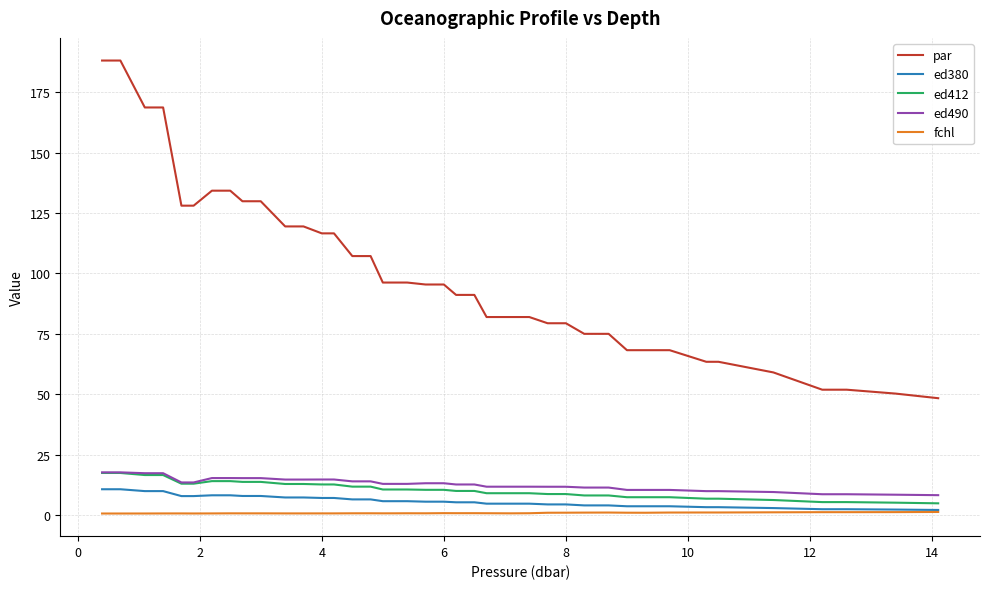

What is the greatest value displayed?

188.2